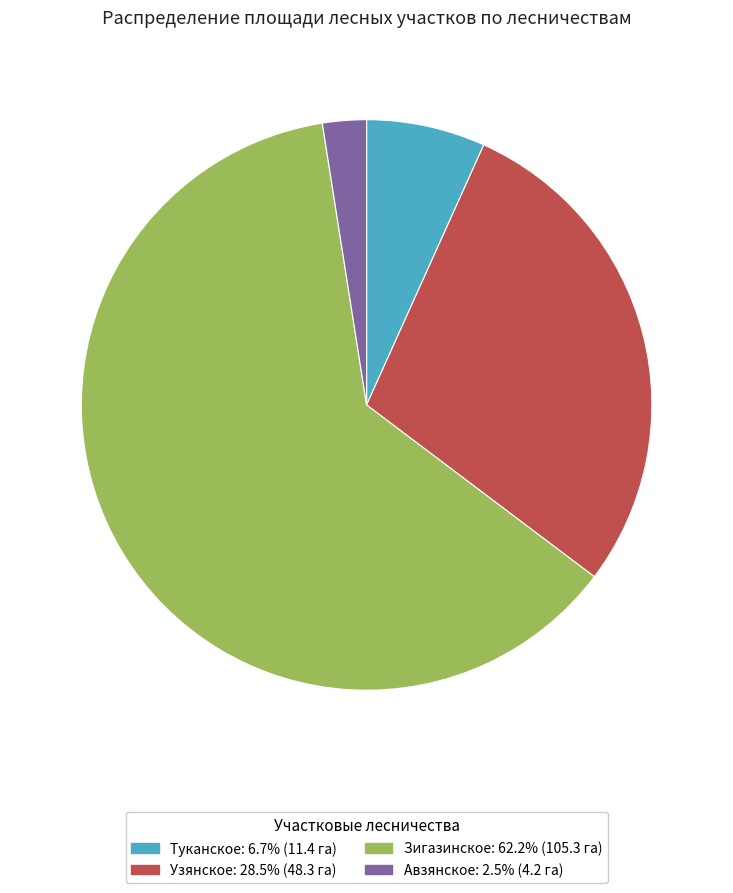

Is there any slice that represents more than half of the pie?

Yes